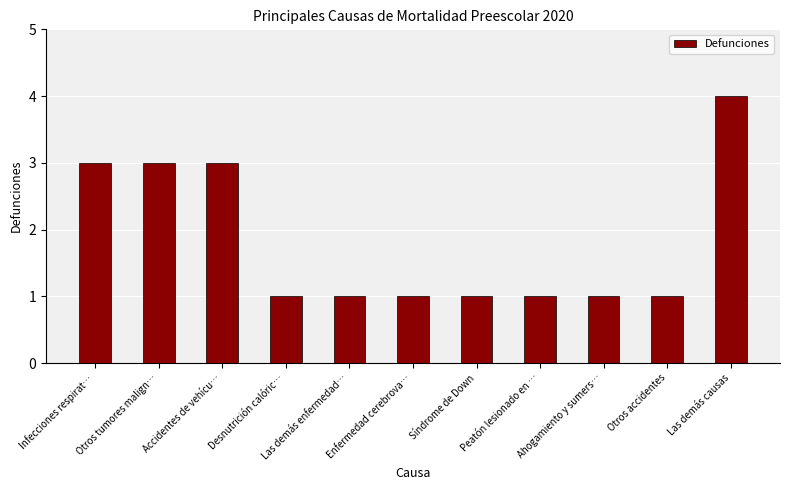

The value at Peatón lesionado en … is 1. True or false?

True